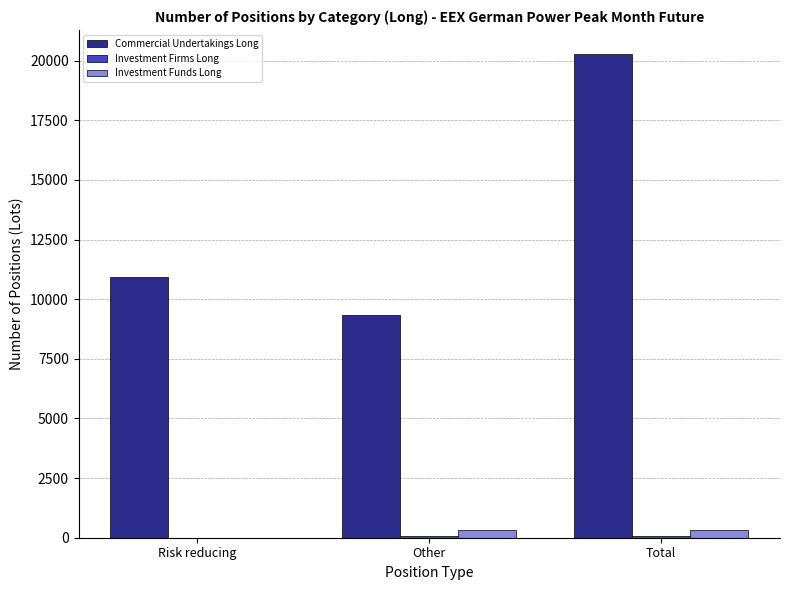

Between Other and Total, which series saw the biggest shift?

Commercial Undertakings Long